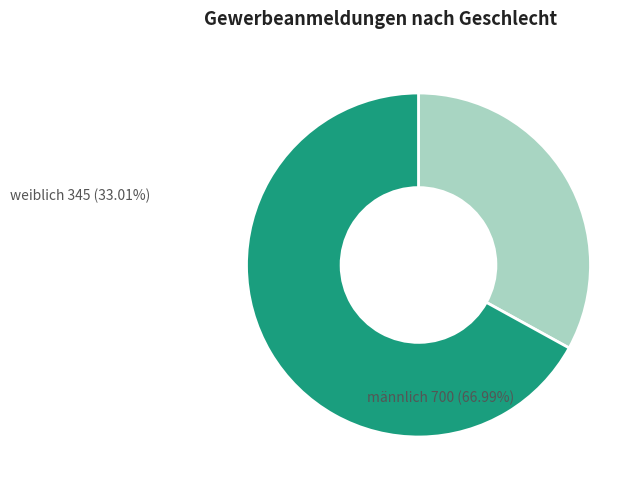

True or false: weiblich accounts for 20% of the total.

False